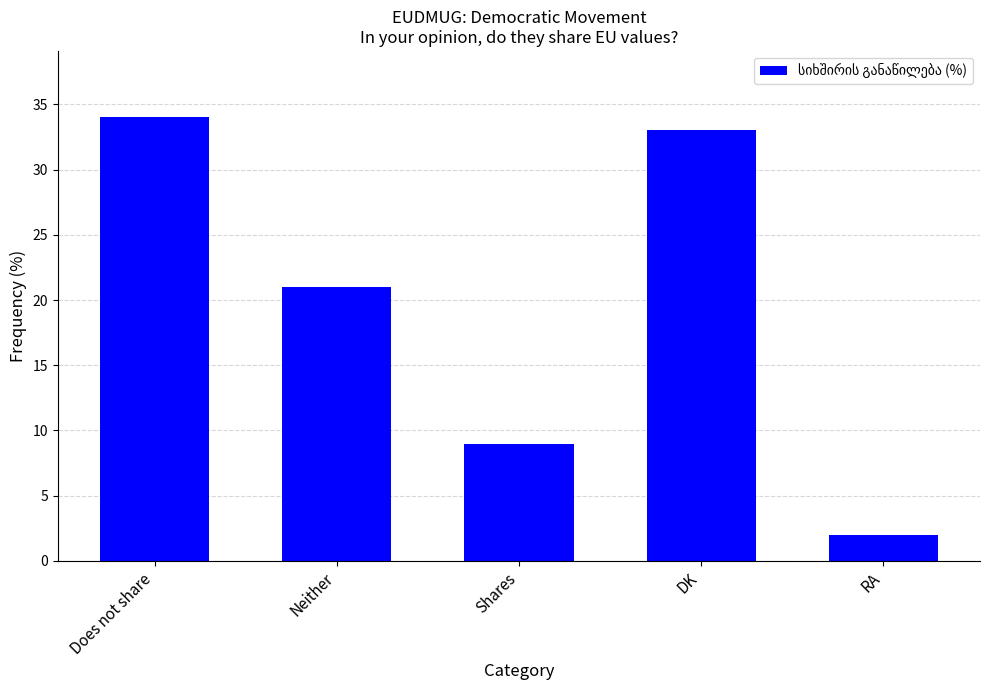

Count the number of data series in this chart.

1